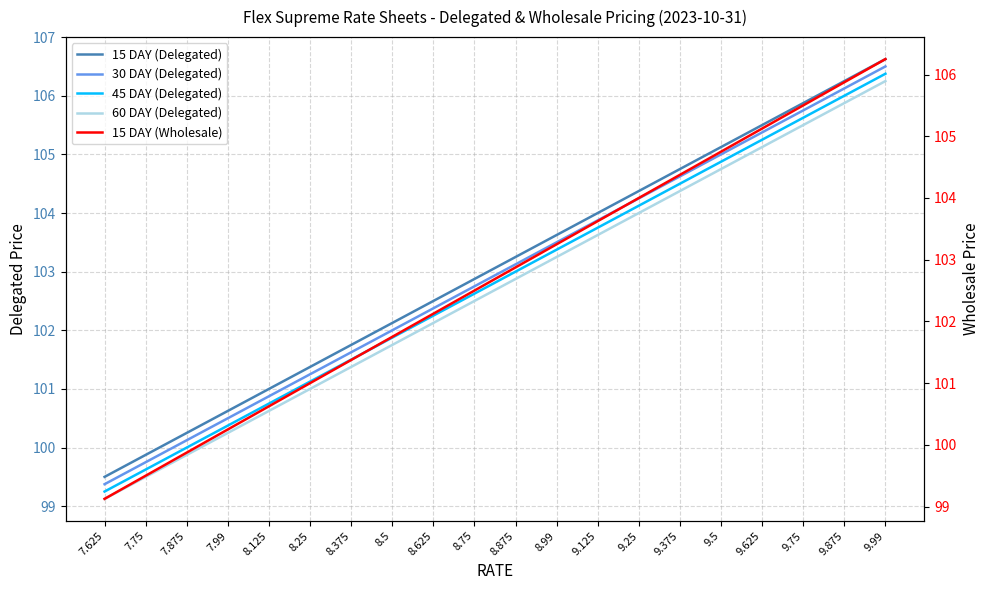

Rank the series at 8.75 from highest to lowest value.

15 DAY (Delegated), 30 DAY (Delegated), 45 DAY (Delegated), 60 DAY (Delegated), 15 DAY (Wholesale)